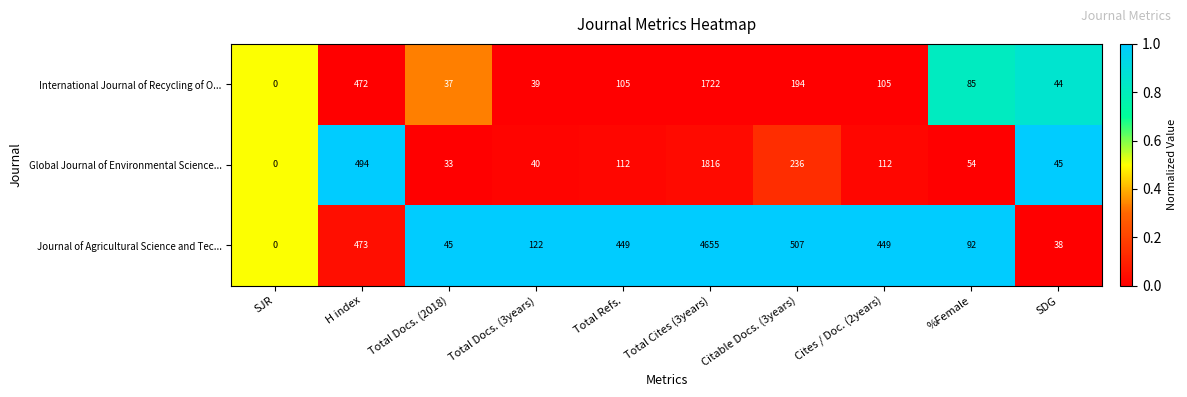

The value of Journal of Agricultural Science and Tec... at Total Refs. is 142. True or false?

False